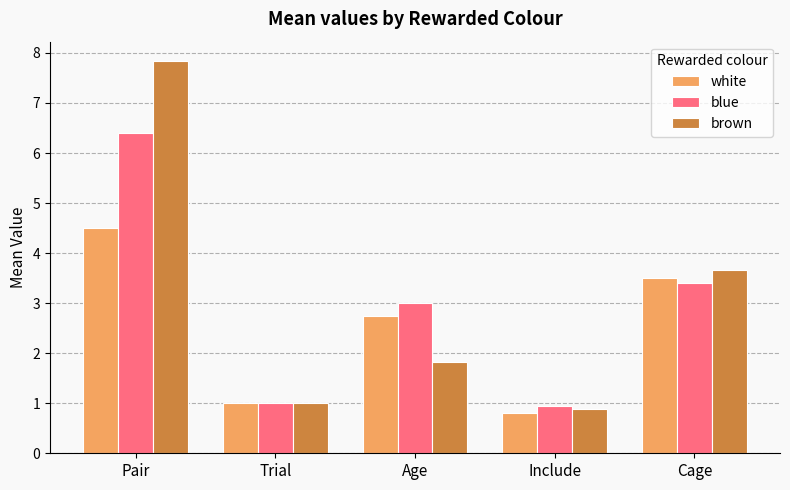

Which series has the widest spread of values?

brown